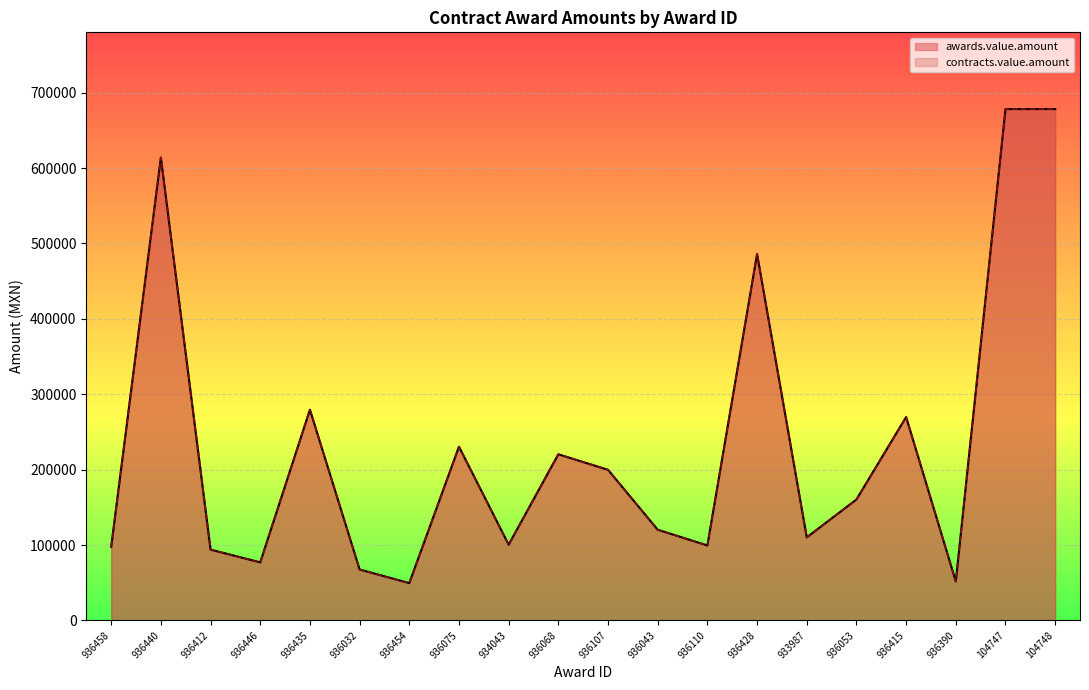

What is the total value across all series at 936032?

135102.4